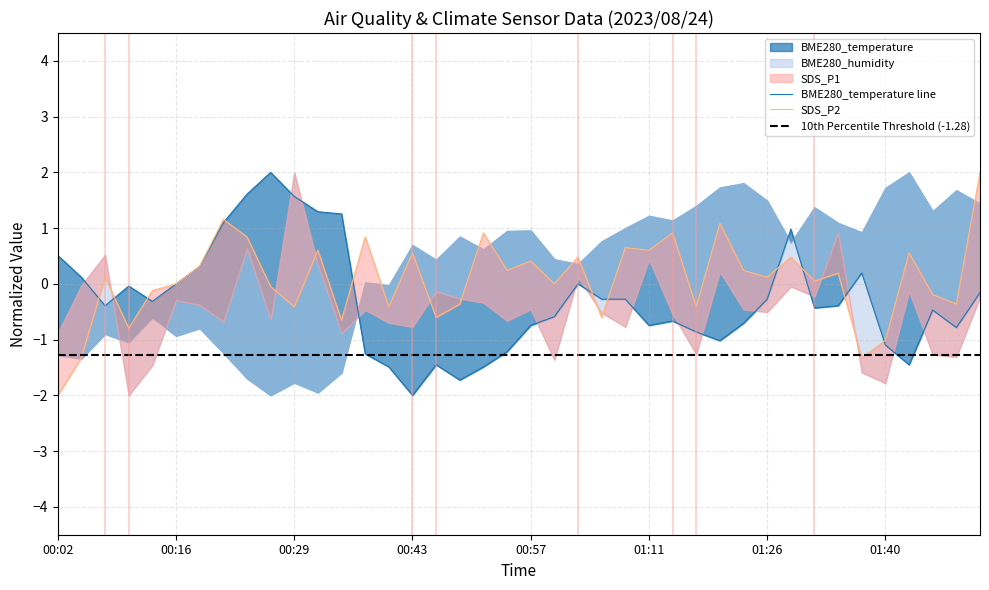

Rank the series by their maximum value, from lowest to highest.

BME280_temperature, SDS_P2